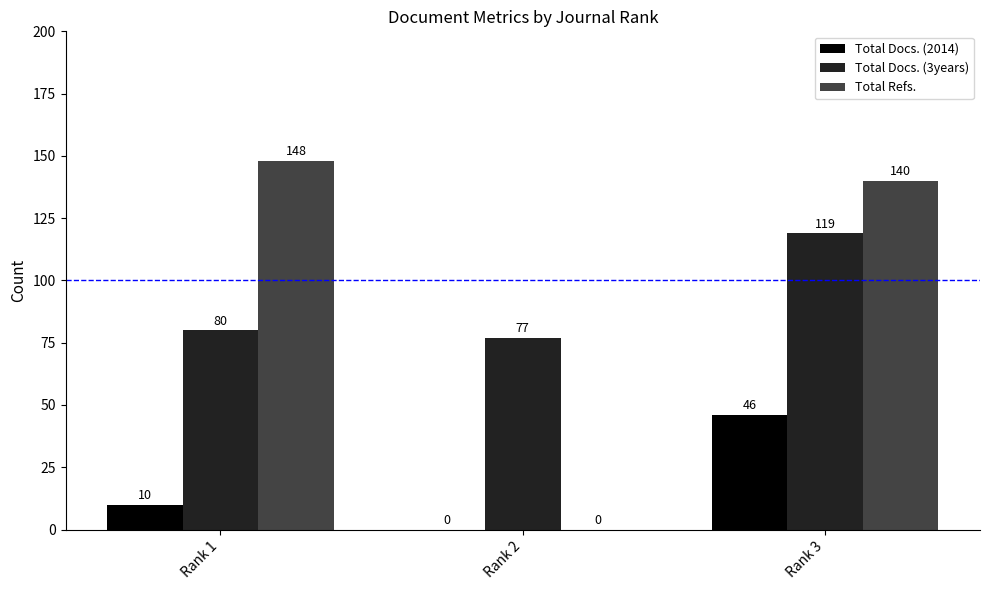

What is the average value of the Total Docs. (3years) series?

92